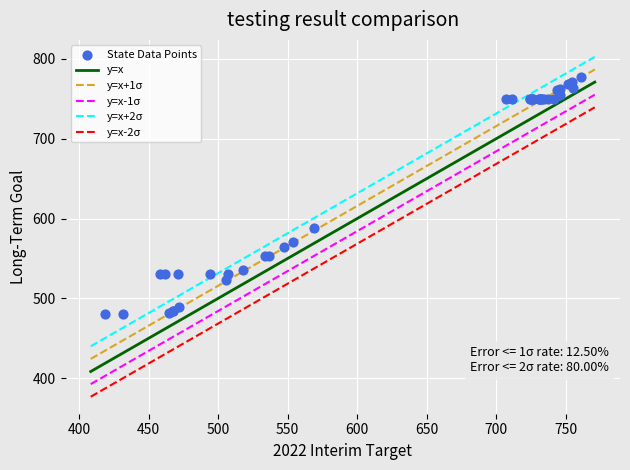

What Y value in the scatter plot is closest to 628?

587.7